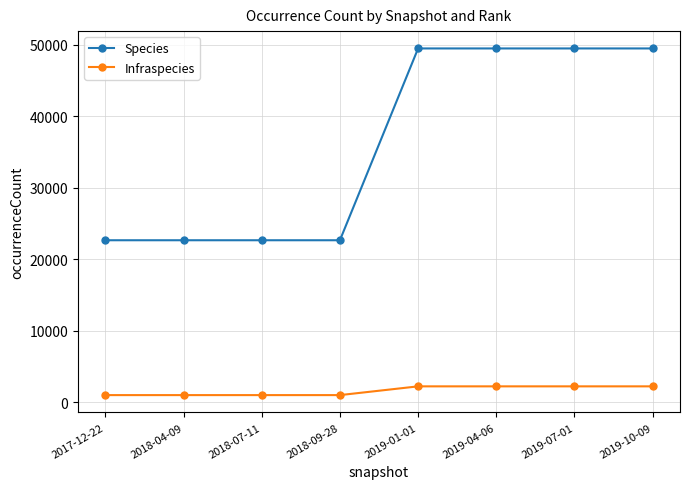

What position from the right is 2018-04-09?

7